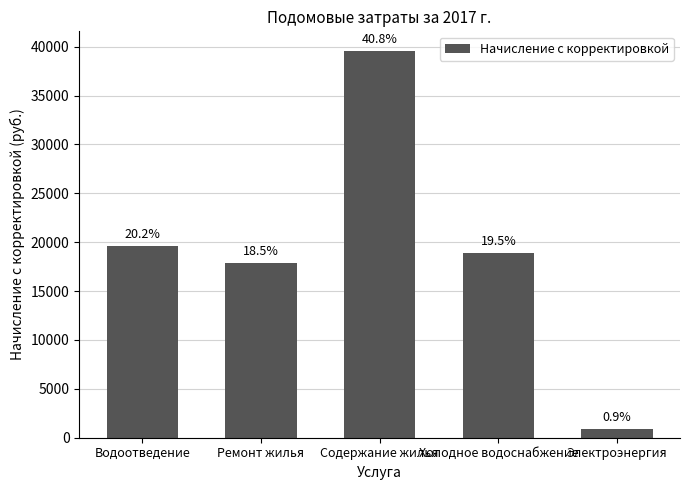

How many bars are there in total?

5